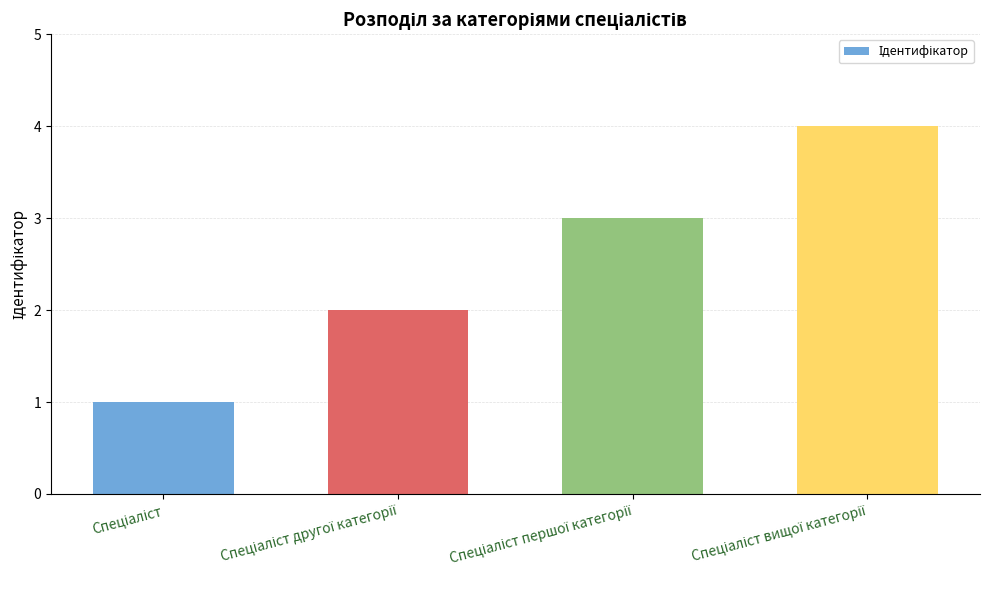

What is the greatest value displayed?

4